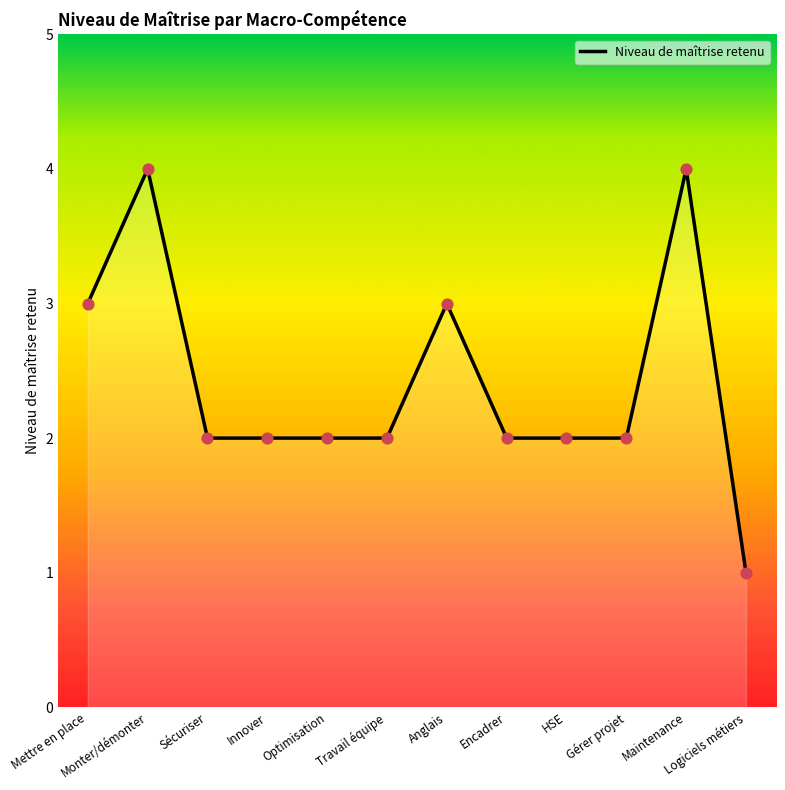

Approximately how many times larger is the value at Monter/démonter compared to Mettre en place?

1.3